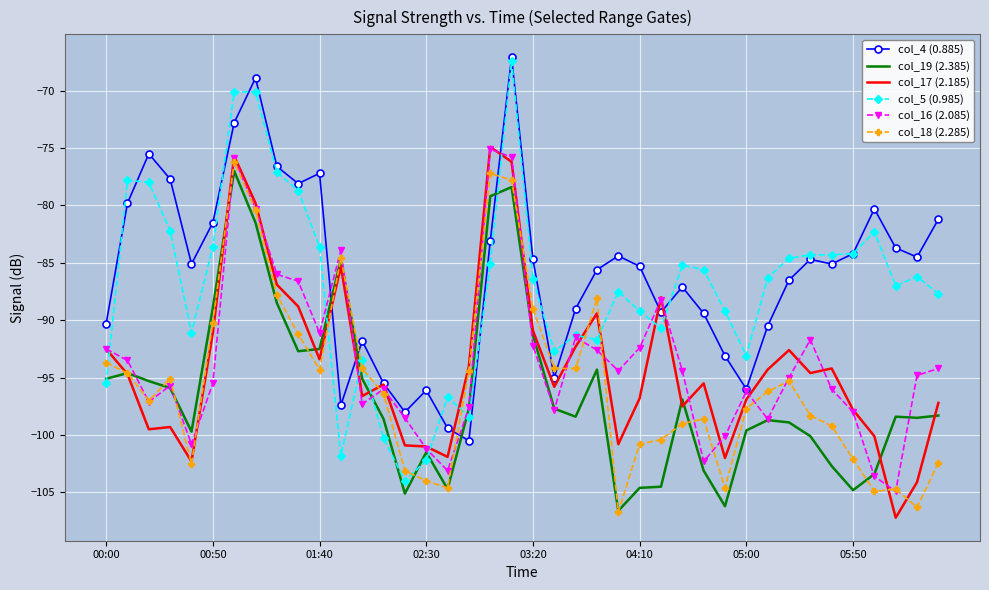

What is the lowest value of the col_16 (2.085) series?

-104.9